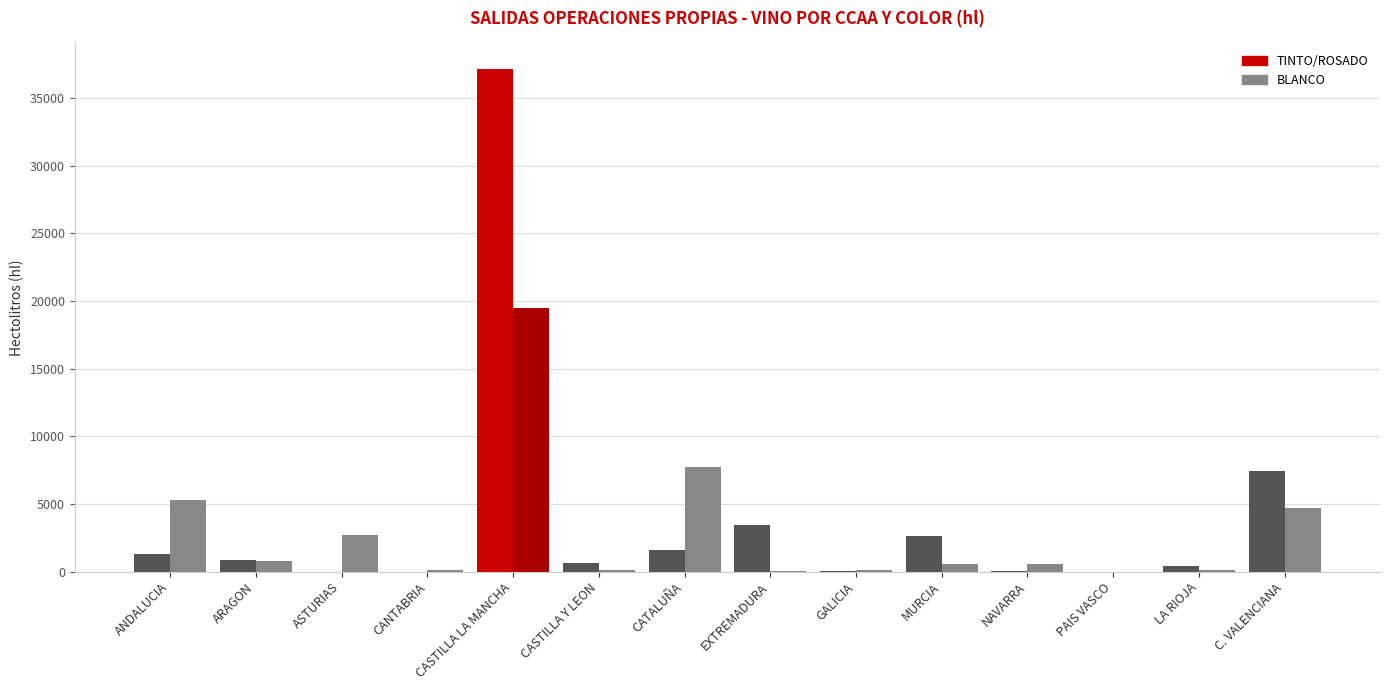

Reading left to right, what are all the values shown in this chart?

TINTO/ROSADO: 1307	883	0	0	37167	640	1567	3446	4	2645	52	2	409	7458
BLANCO: 5287	816	2672	140	19454	111	7741	41	94	582	570	1	89	4727